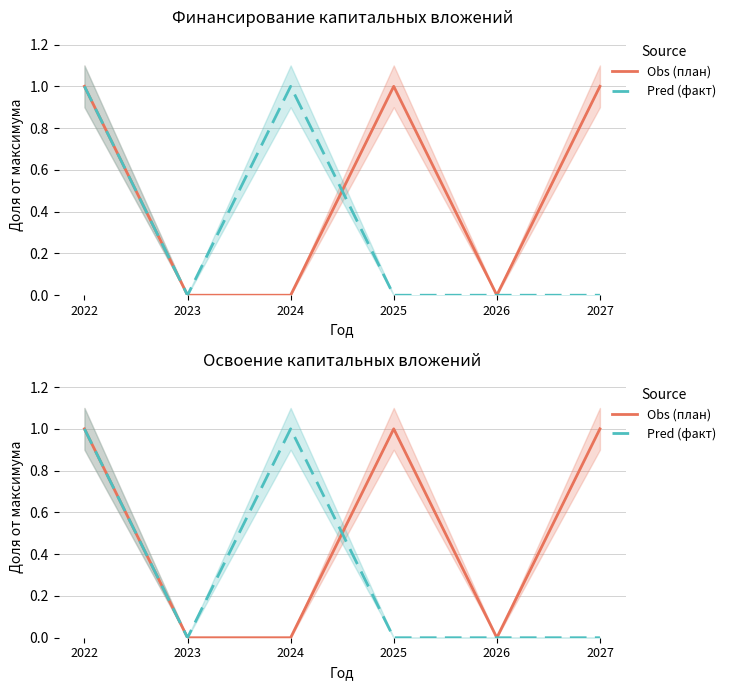

Which category has the highest value in the Pred (факт) series?

2022